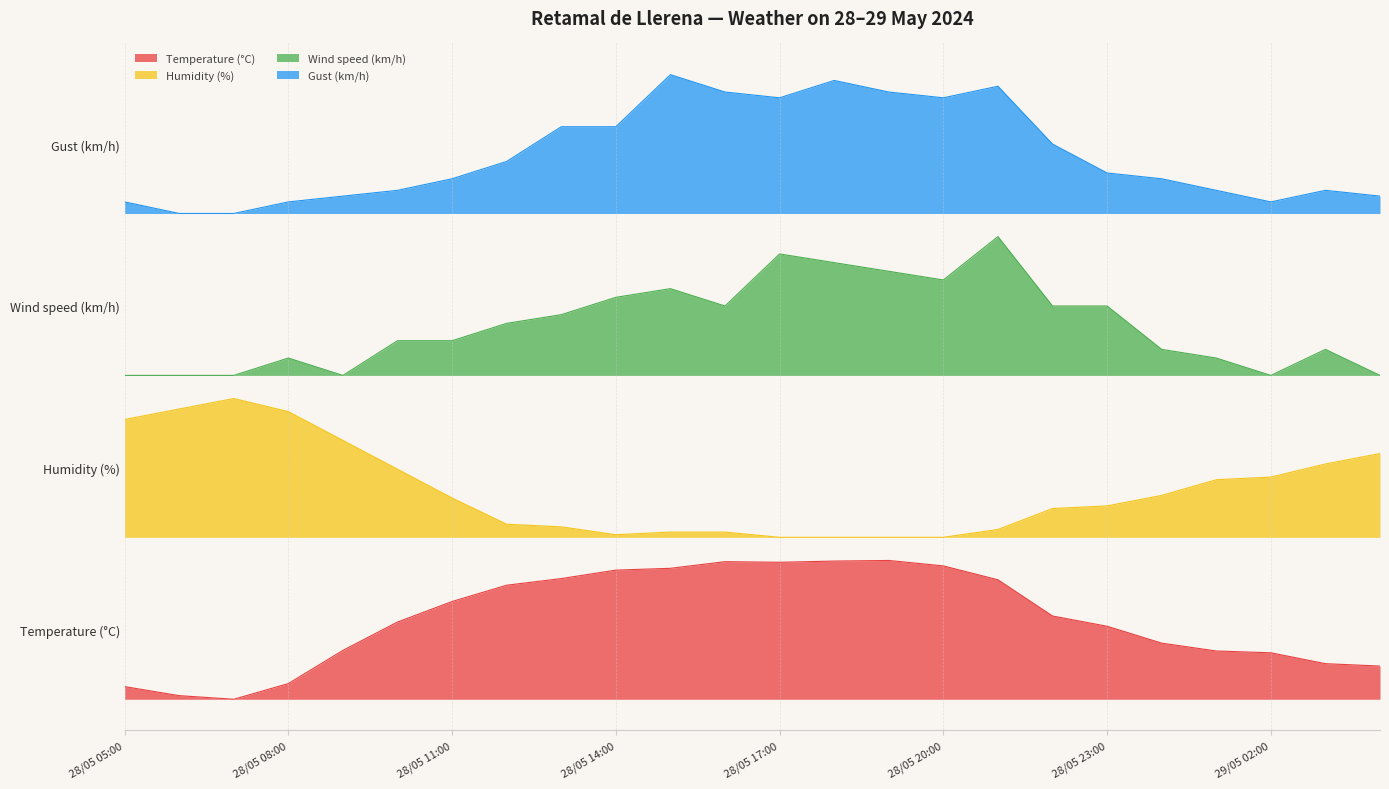

The value of Wind speed (km/h) at 28/05 06:00 is 70.0. True or false?

True